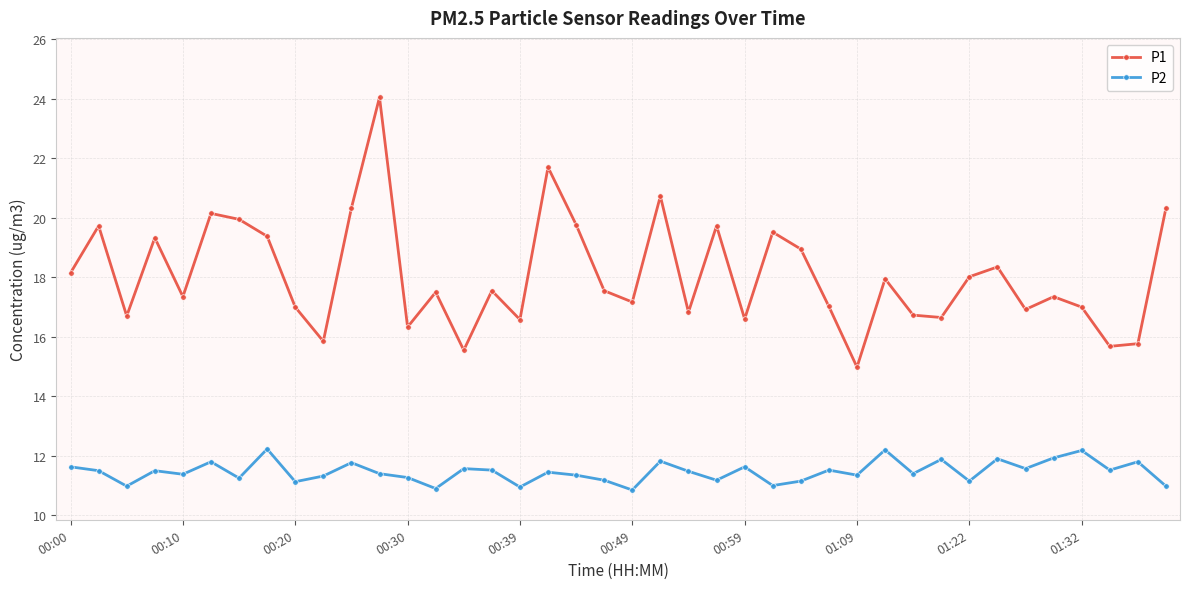

Which series has the largest range (max minus min)?

P1